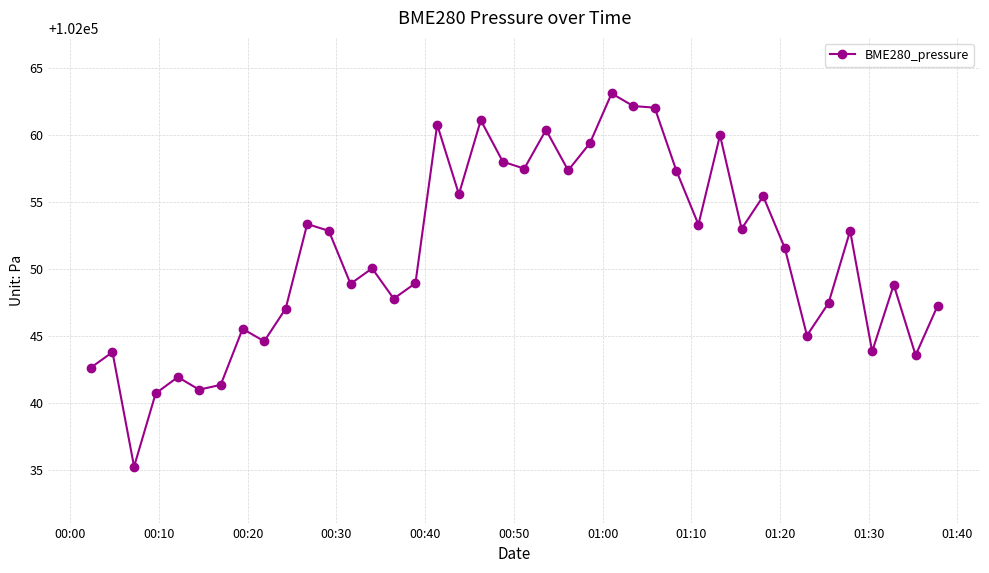

How many values exceed 102051?

20